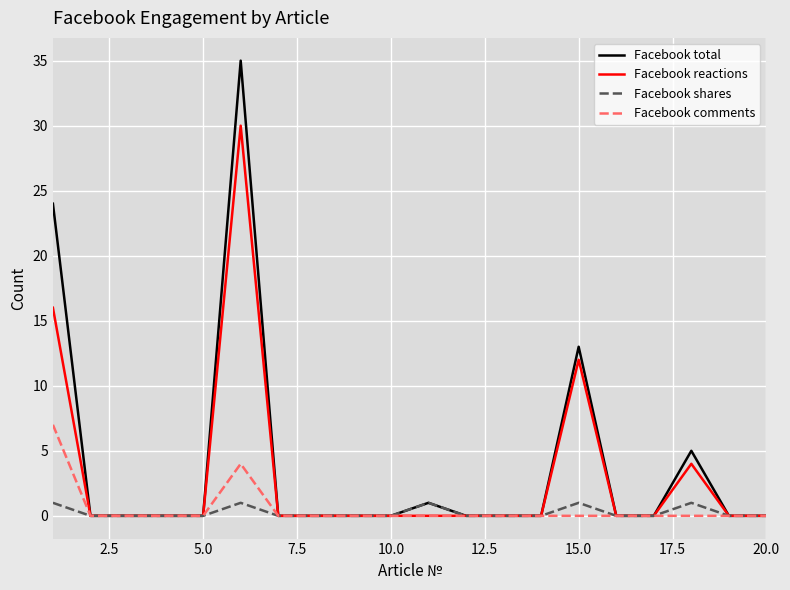

Which series has the widest spread of values?

Facebook total